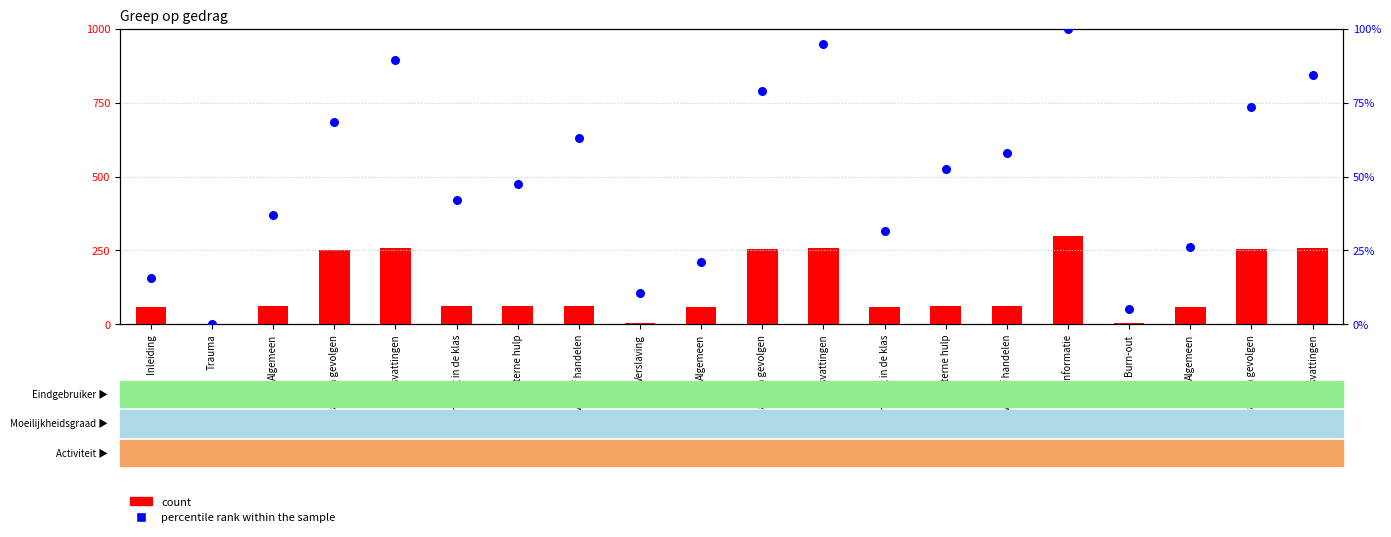

What is the total value across all series at Algemeen?

97.9